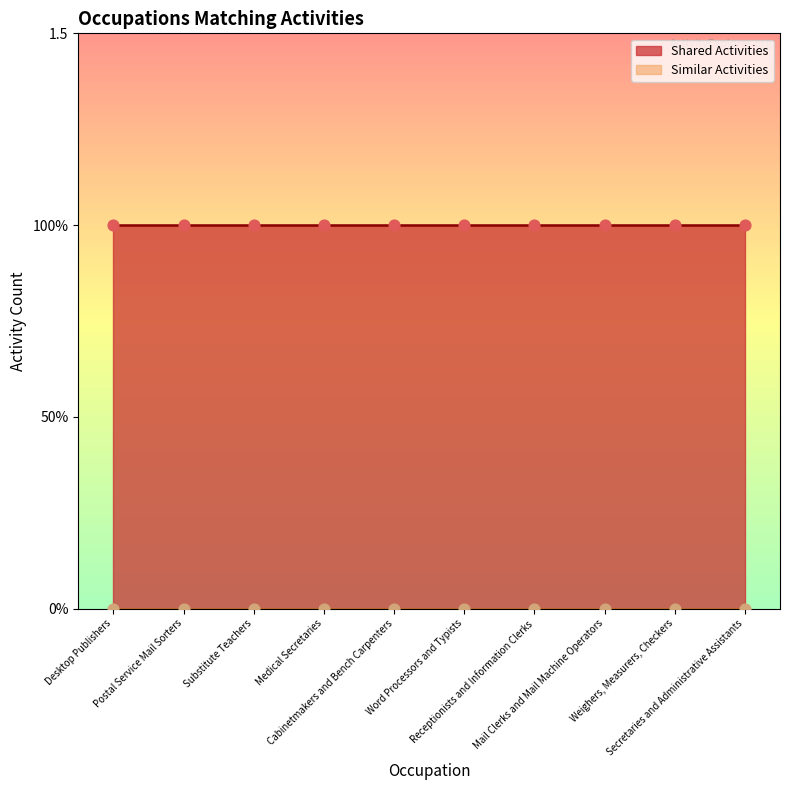

Which series reaches the maximum Y coordinate?

Shared Activities